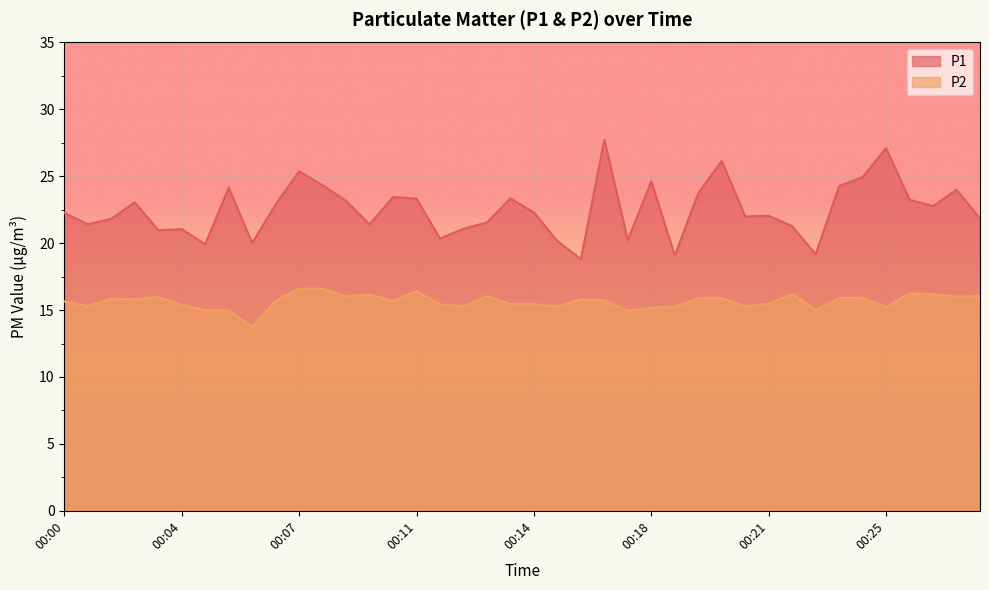

What is the difference between the P2 values at 00:02 and 00:14?

0.4